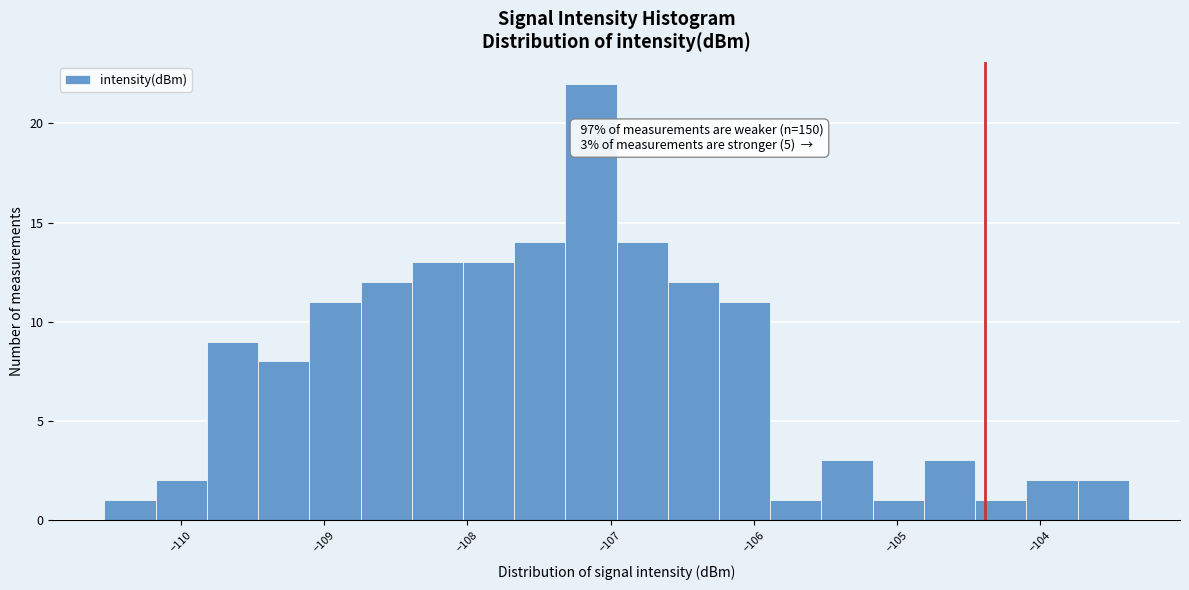

Read against the x-axis, roughly where is the centre of the tallest bar?

-107.1